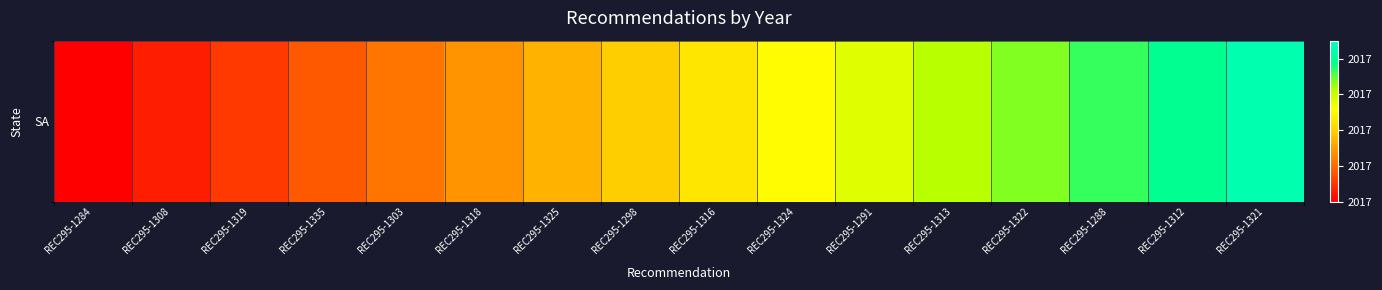

Reading left to right, extract all data points from this chart.

2017.0	2017.1	2017.1	2017.2	2017.2	2017.3	2017.3	2017.4	2017.5	2017.5	2017.6	2017.6	2017.7	2017.7	2017.8	2017.8